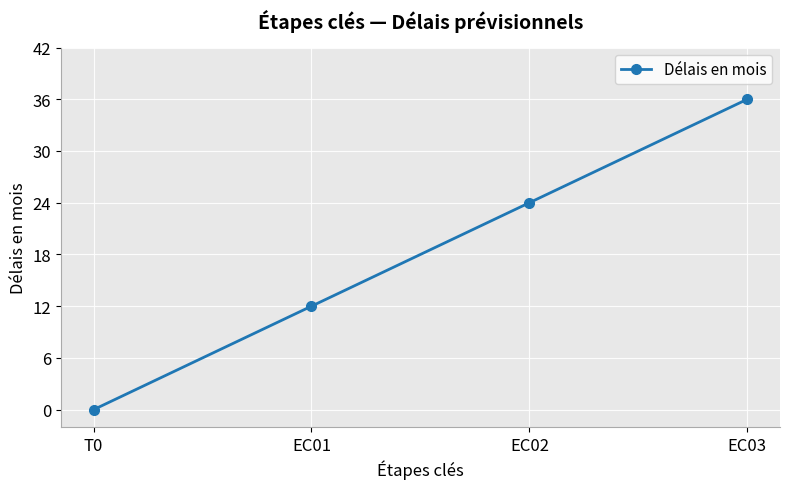

Is it true that the value at EC03 is 36?

True